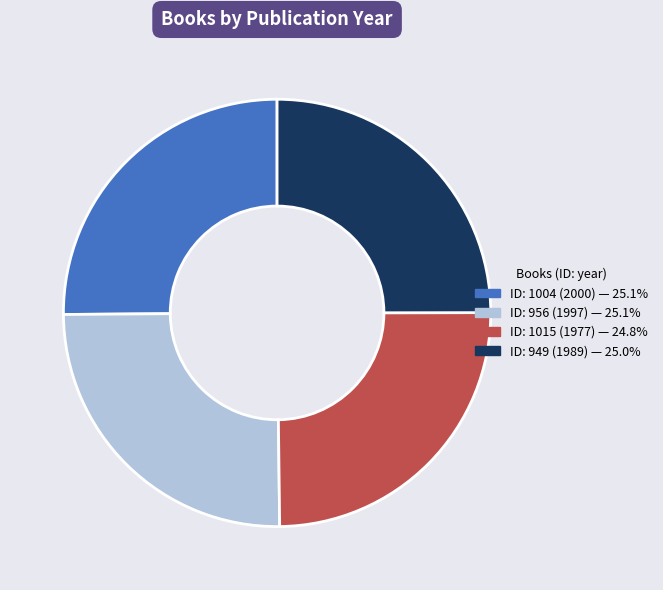

Does any single category account for the majority?

No